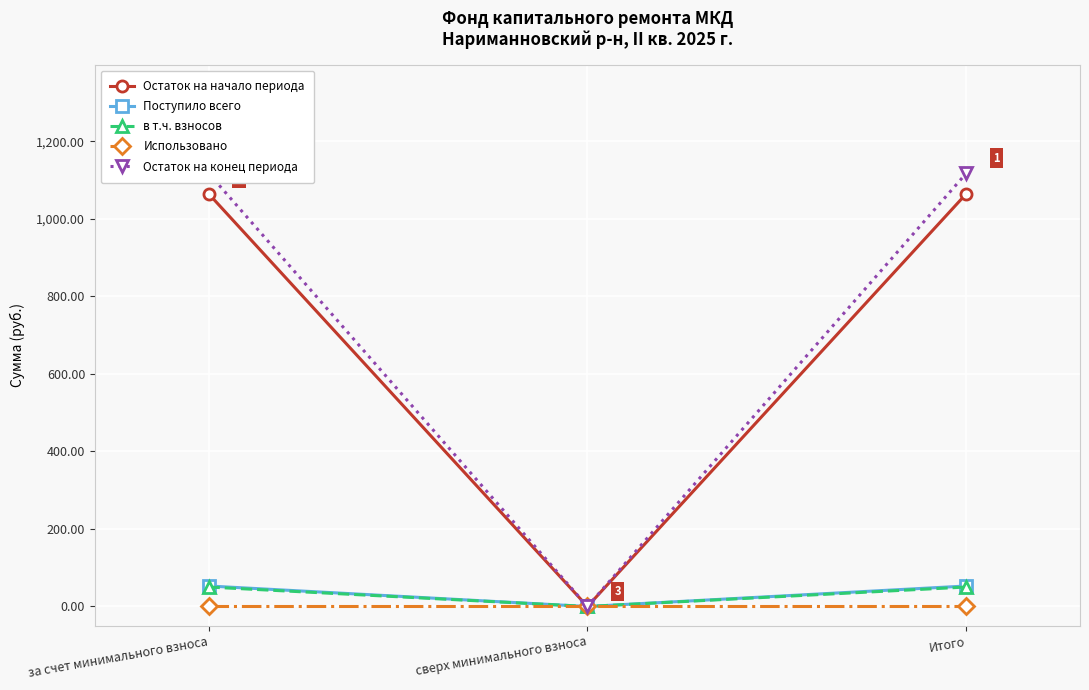

List the labels in order of Использовано value, smallest first.

за счет минимального взноса, сверх минимального взноса, Итого